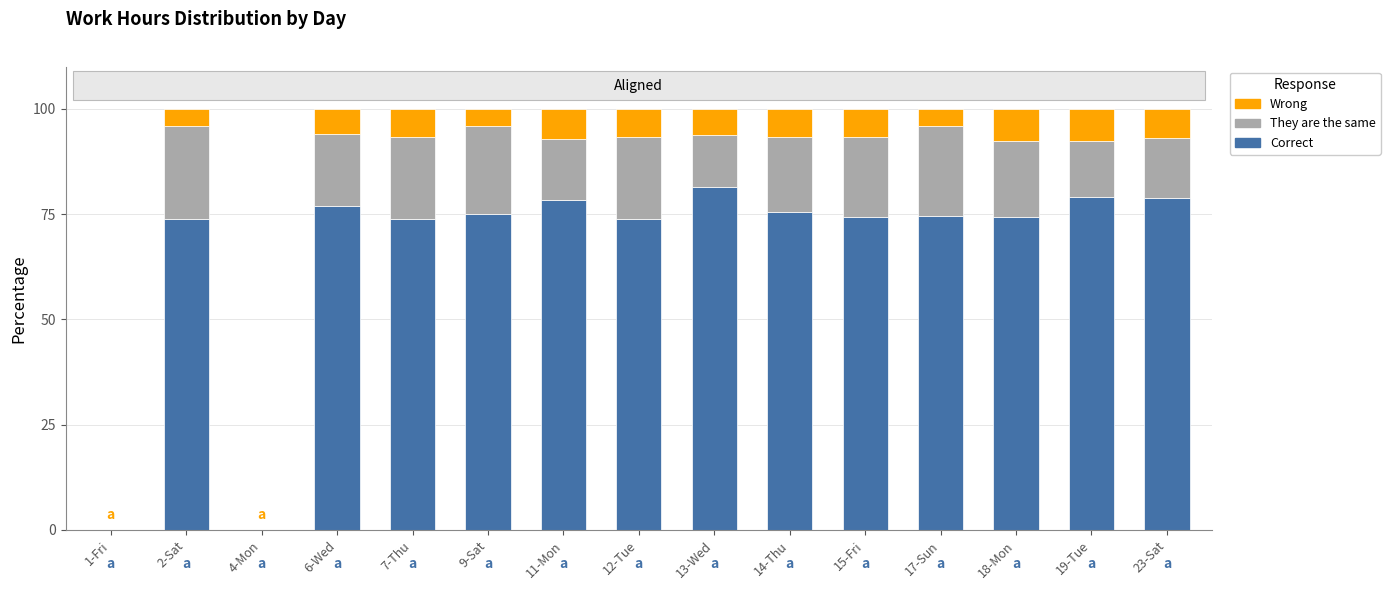

Count the number of data series in this chart.

3